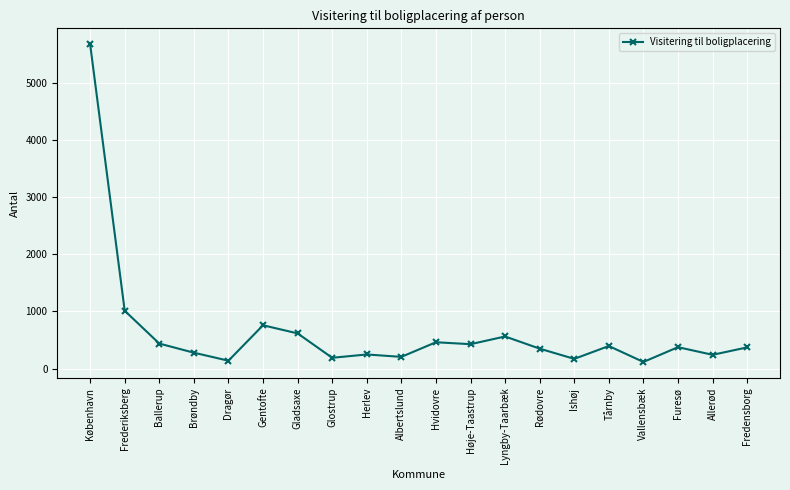

True or false: the data has more than 2 interior local peaks.

True